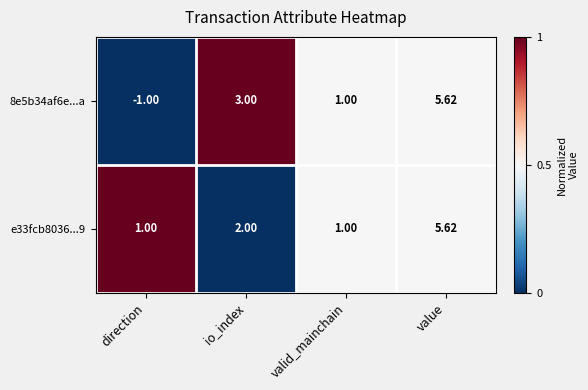

Which series has the largest range (max minus min)?

8e5b34af6e...a